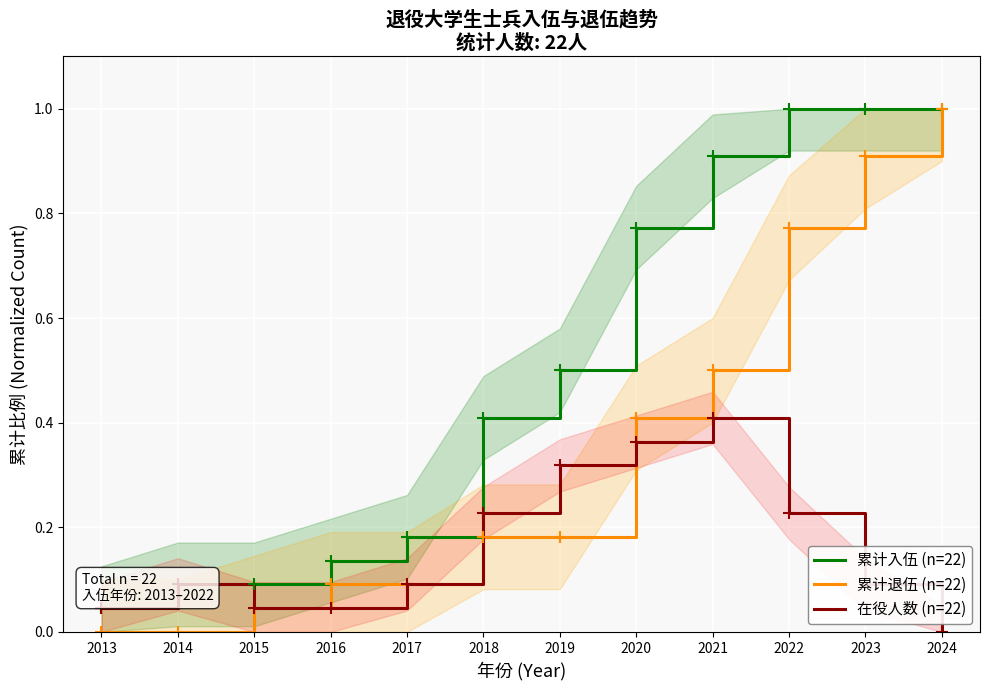

The value of 累计退伍 (n=22) at 2017 is 0.1. True or false?

True